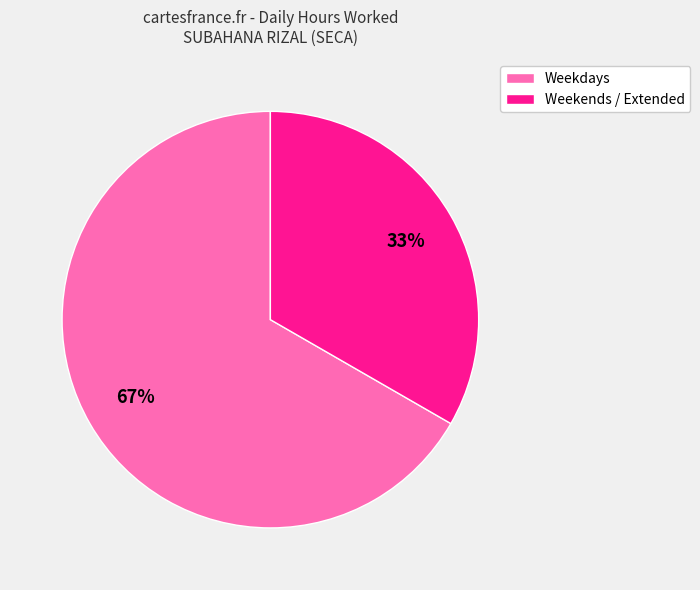

How many slices are in this pie chart?

2